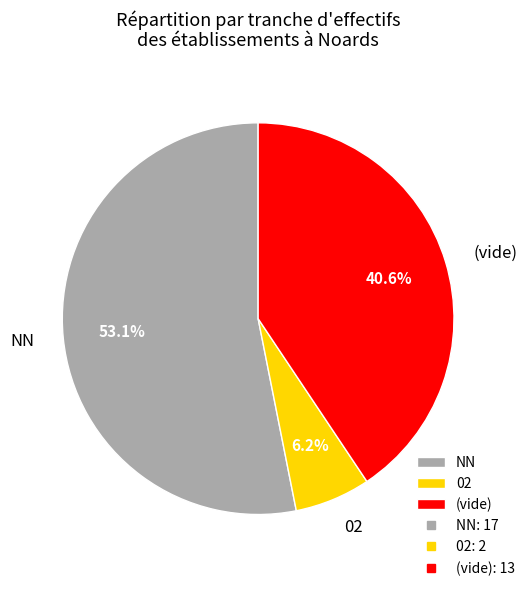

Which has a higher value, NN or 02?

NN